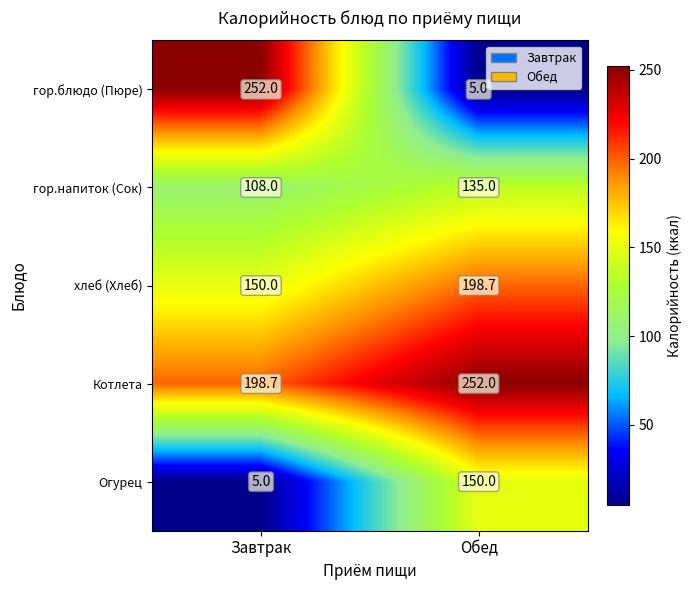

The value of гор.напиток (Сок) at Обед is 37.1. True or false?

False